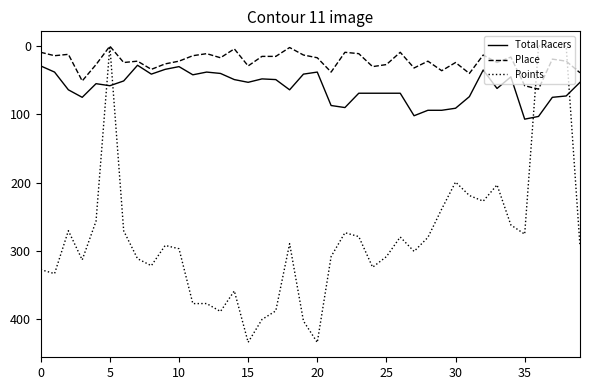

What is the greatest value displayed?

434.3